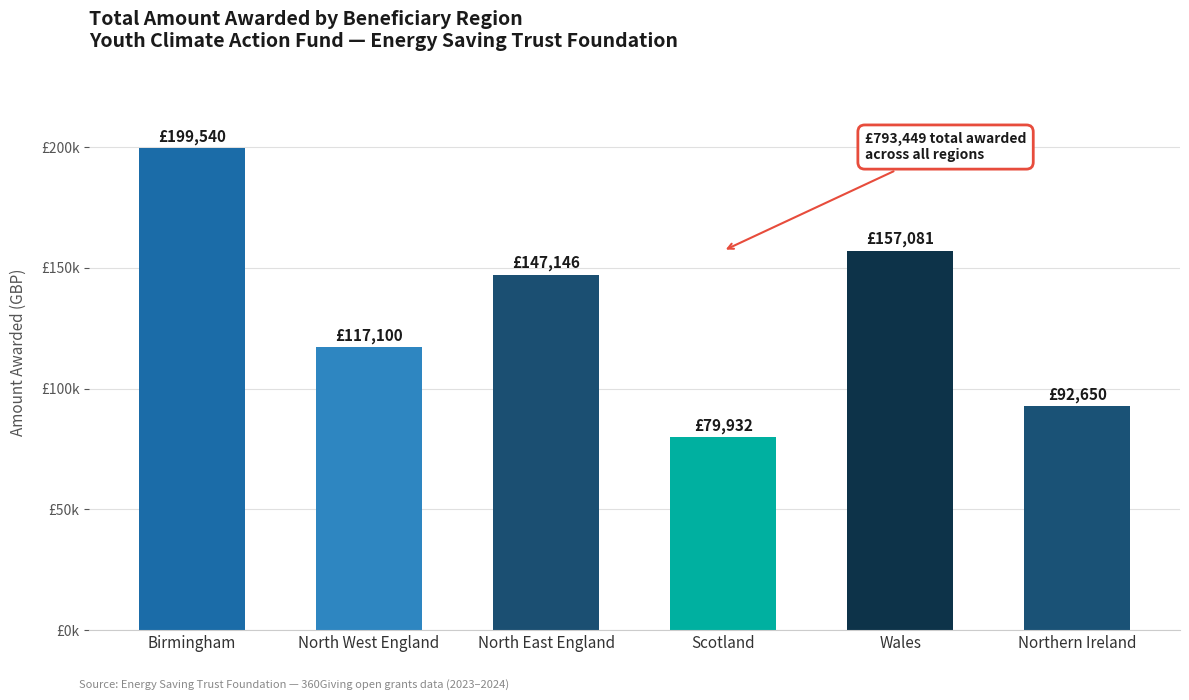

Reading left to right, transcribe all the data shown in this chart.

Birmingham=199540	North West England=117100	North East England=147146	Scotland=79932	Wales=157081	Northern Ireland=92650